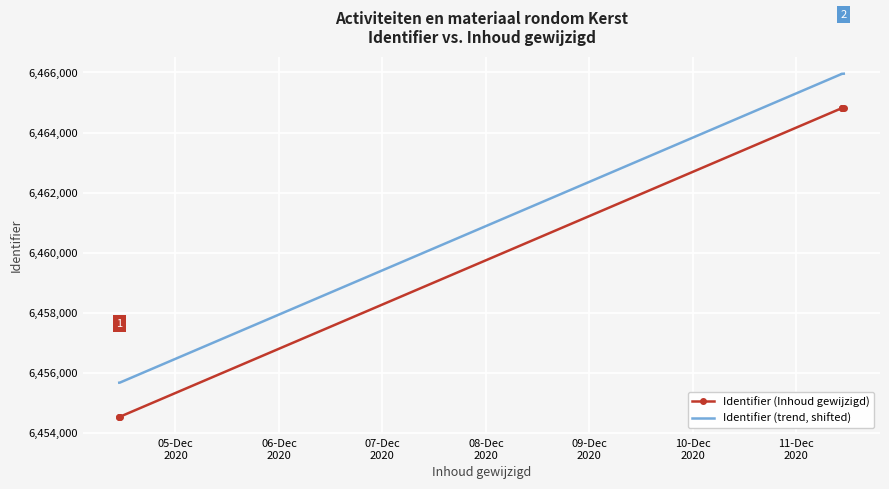

What are all the series names shown in the legend?

Identifier (Inhoud gewijzigd), Identifier (trend, shifted)